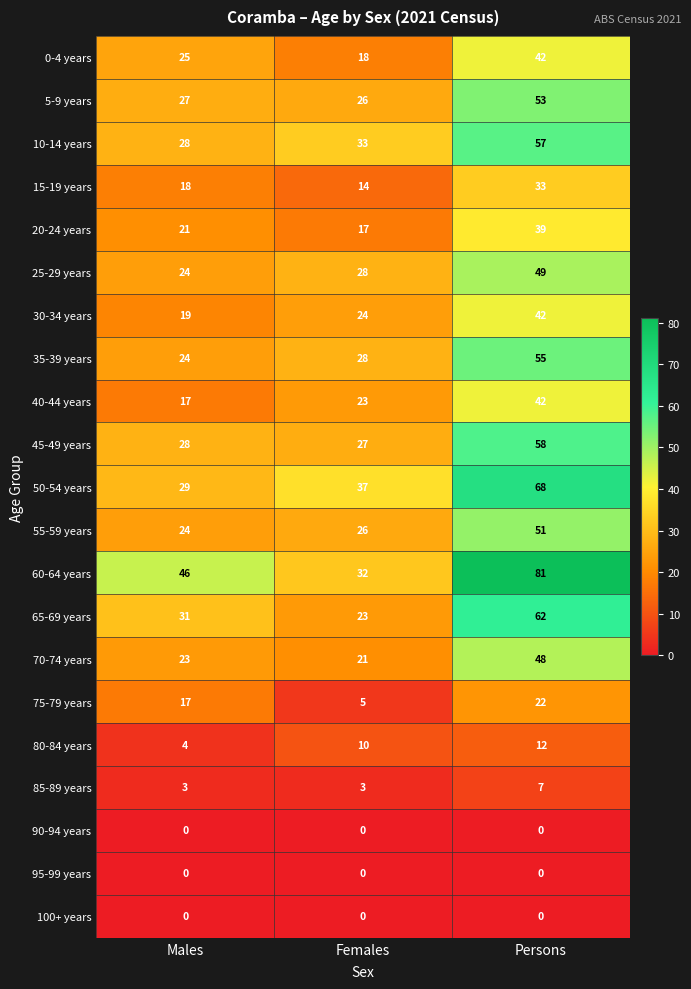

Between Males and Females, which series saw the biggest shift?

60-64 years